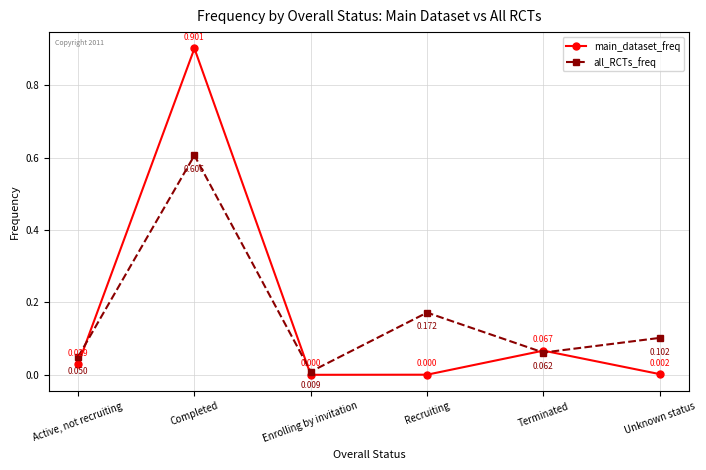

Which series changed the most between Completed and Recruiting?

main_dataset_freq